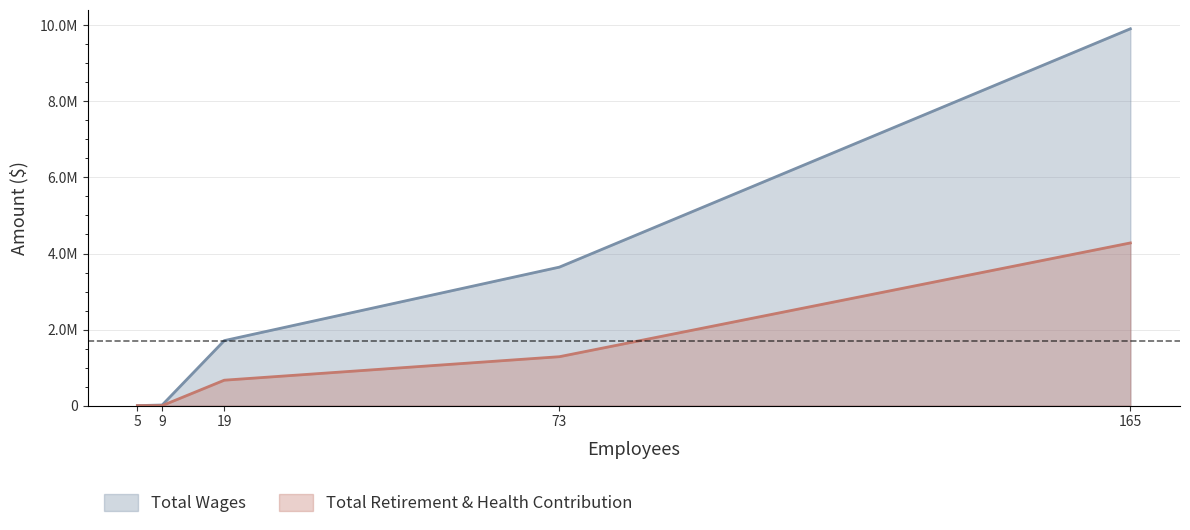

Reading right to left, extract all data points from this chart.

Total Wages: 9910019	3642047	1709207	15900	0
Total Retirement & Health Contribution: 4278018	1286418	668359	0	0